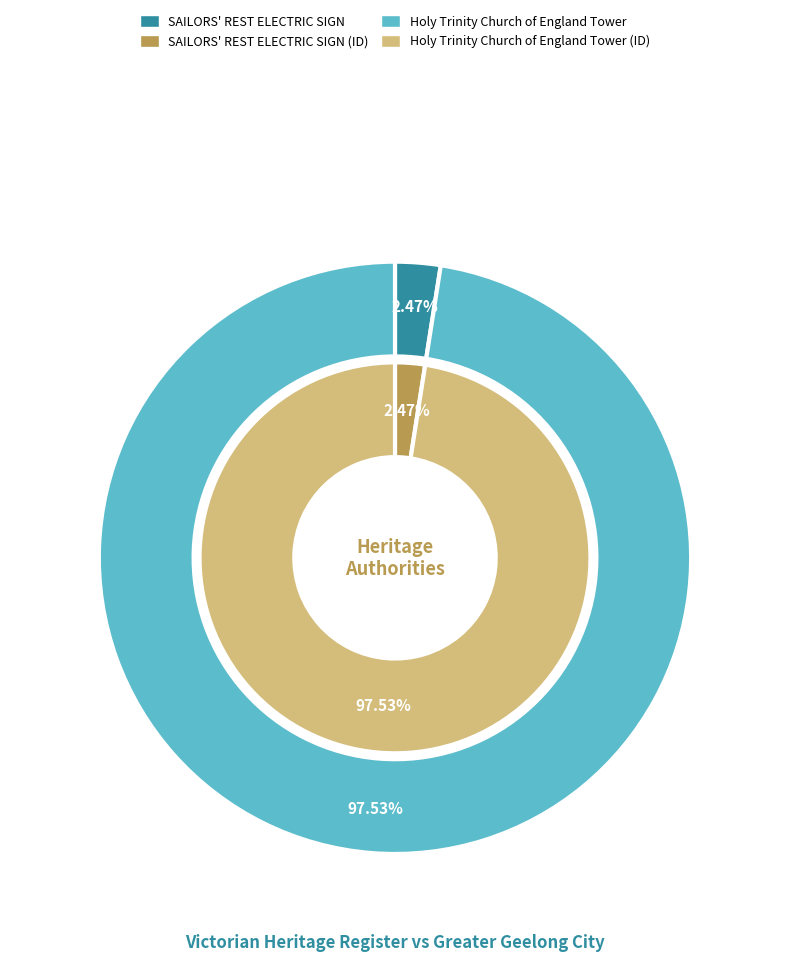

What is the smallest slice in the pie chart?

SAILORS' REST ELECTRIC SIGN